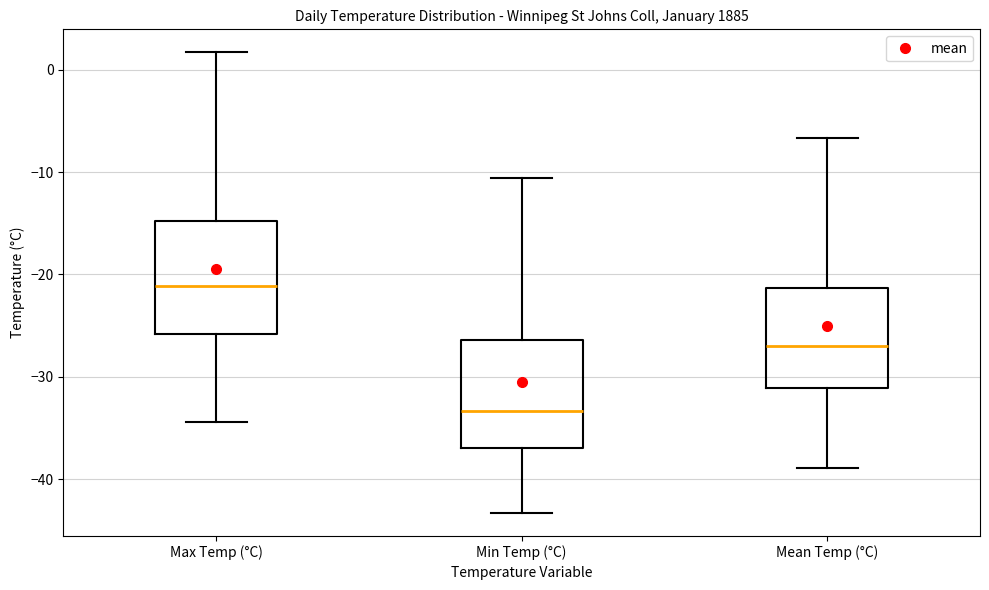

Where is the lower edge of the box for Mean Temp (°C) on the y-axis? The values are not printed on the chart, so give them approximately, as read against the axis.

-31